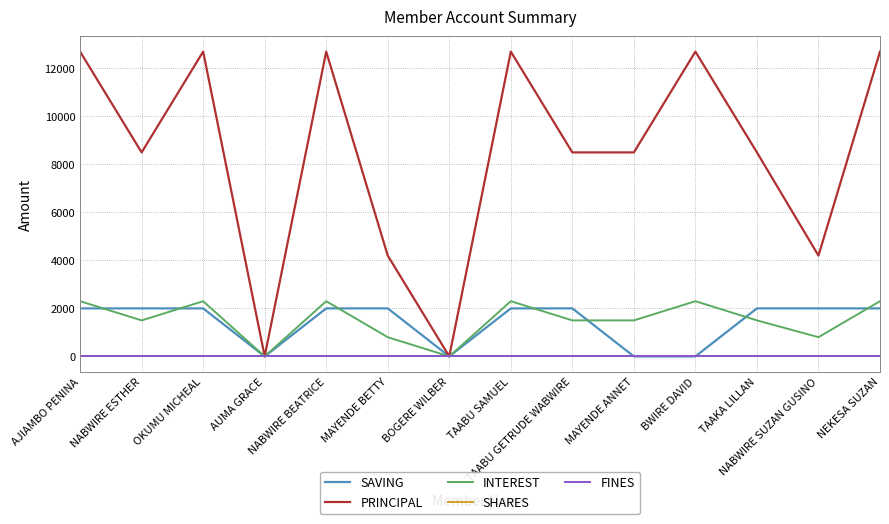

At which category is the sum across all series the highest?

AJIAMBO PENINA